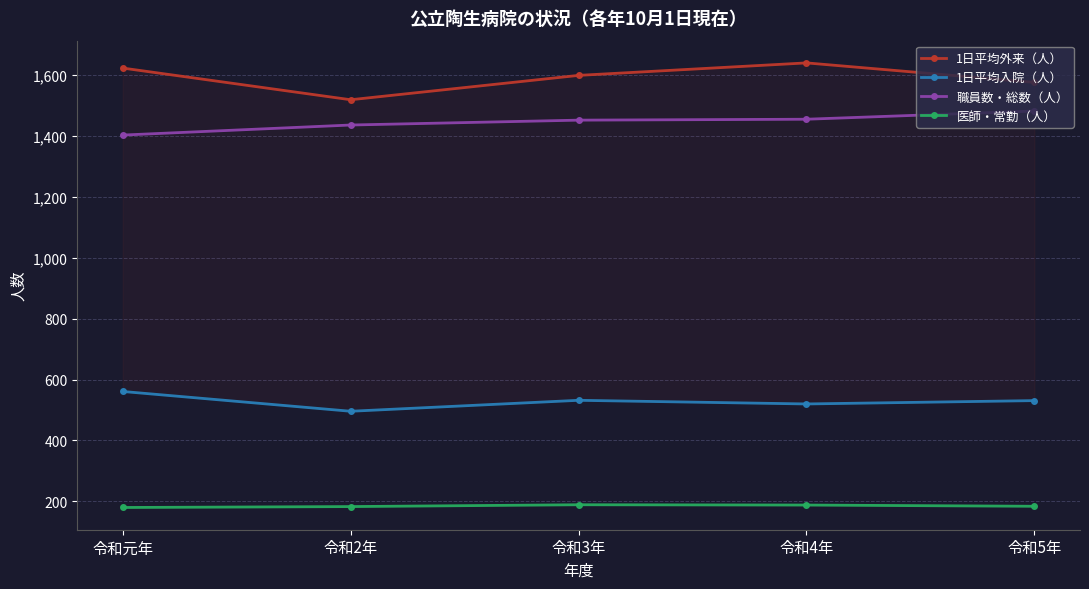

What is the minimum value for 1日平均入院（人）?

496